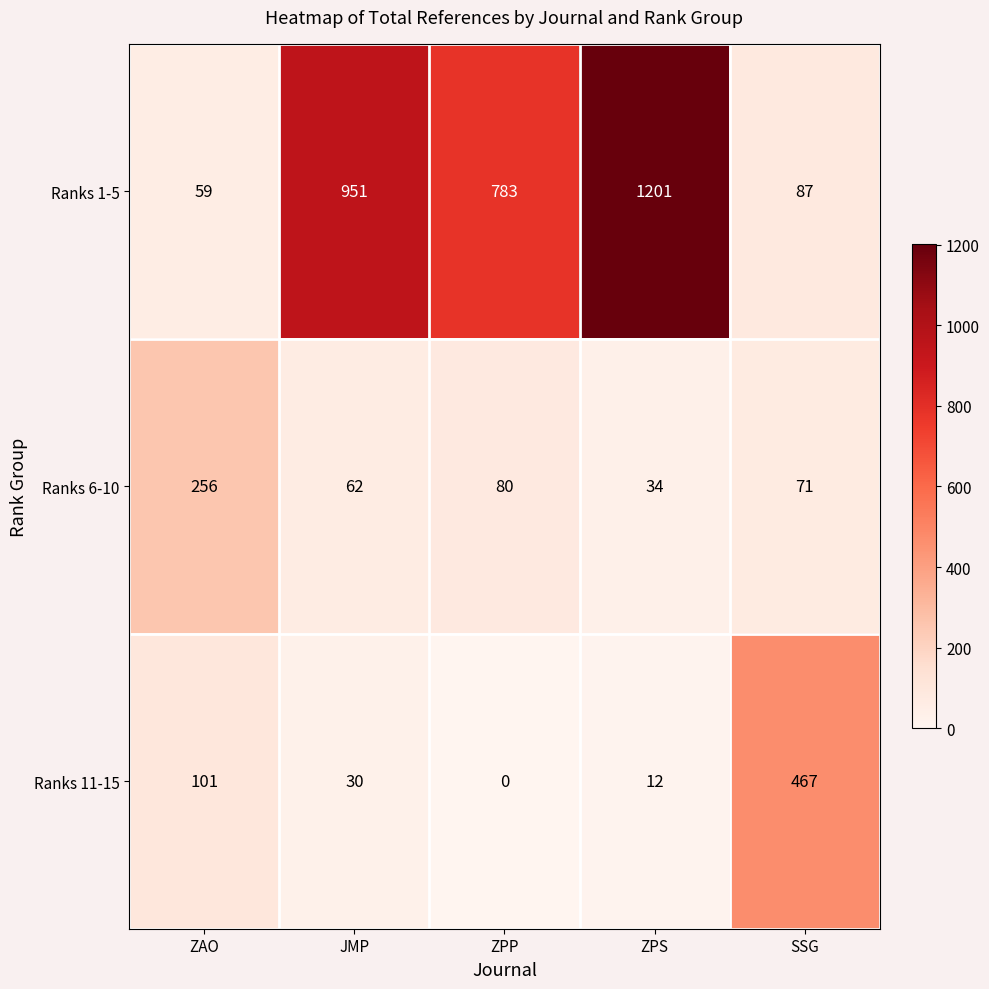

Reading left to right, transcribe all the data shown in this chart.

Ranks 1-5: 59	951	783	1201	87
Ranks 6-10: 256	62	80	34	71
Ranks 11-15: 101	30	0	12	467